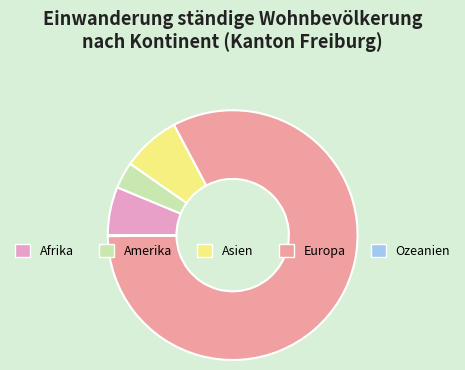

Do Afrika and Asien together represent more than half of the pie?

No